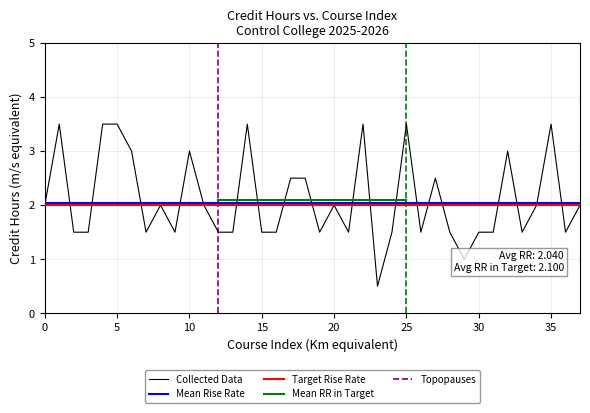

Is this an area chart (filled region under the line)?

No